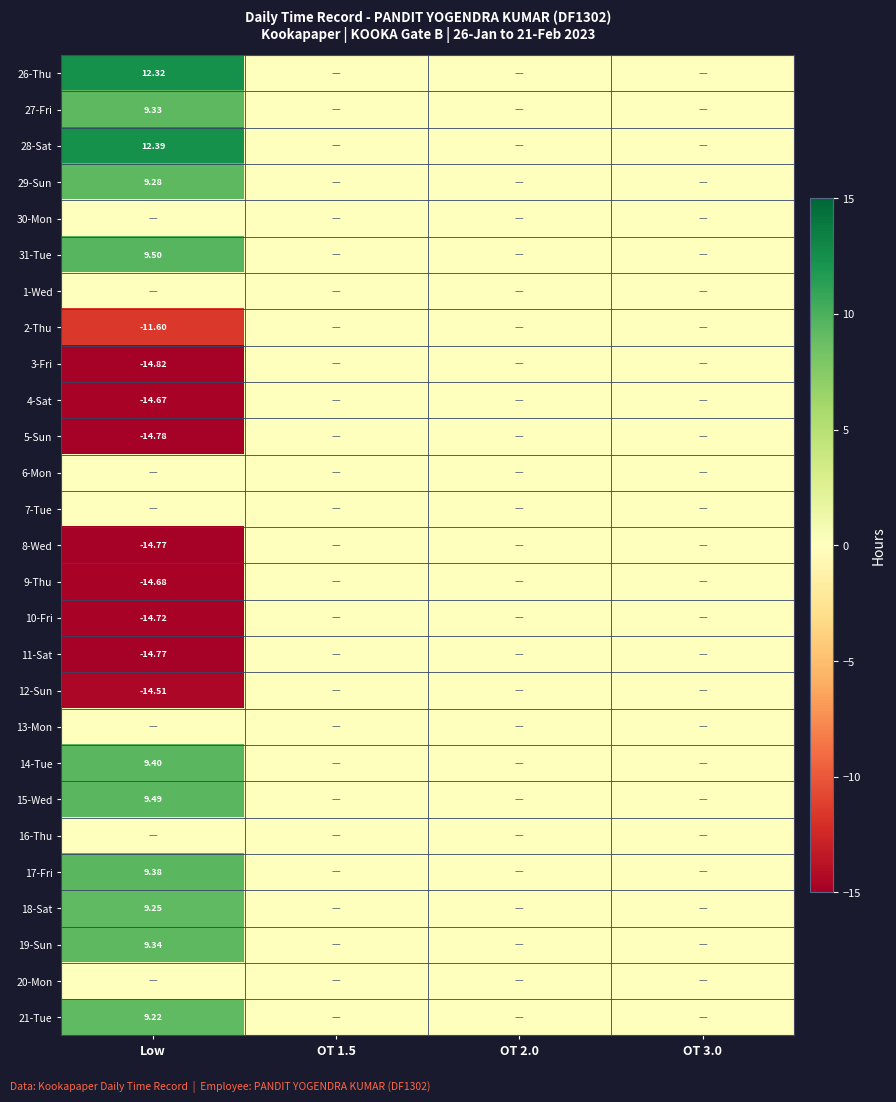

At how many categories does at least one series exceed 3?

1